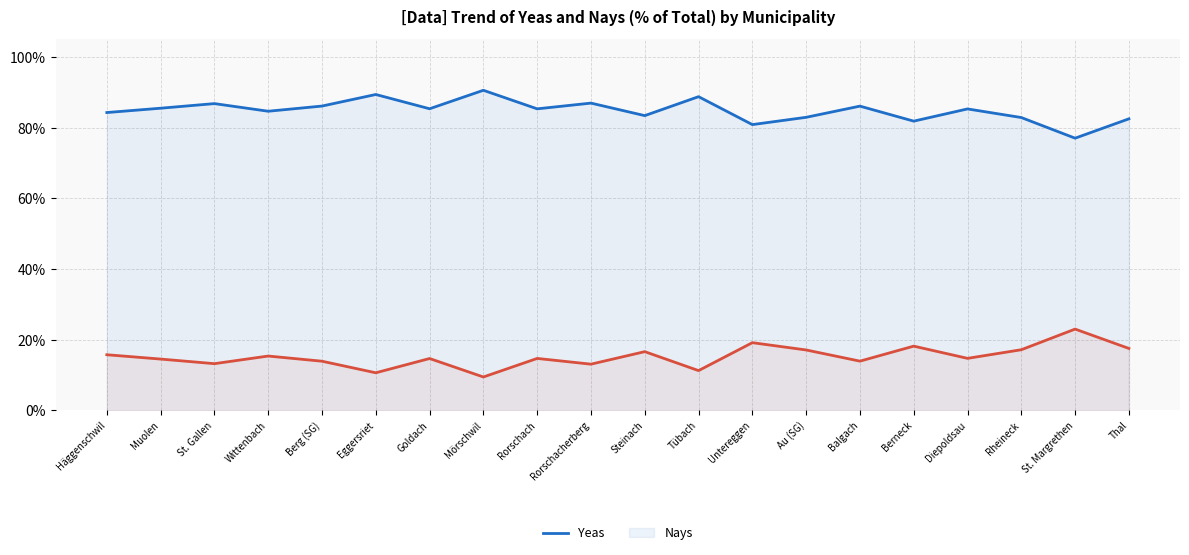

True or false: Nays has a value of 14.7 at Diepoldsau.

True